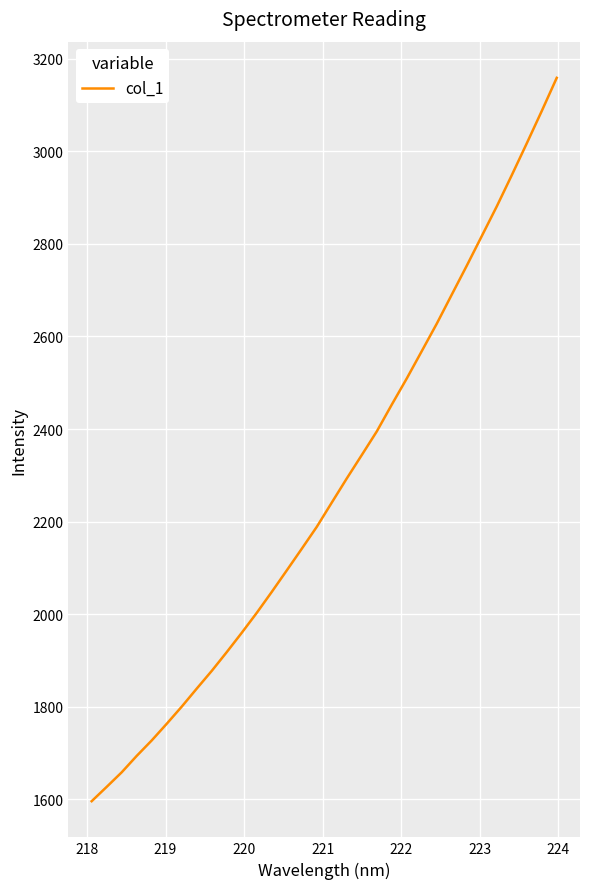

Does the chart have visible grid lines?

Yes